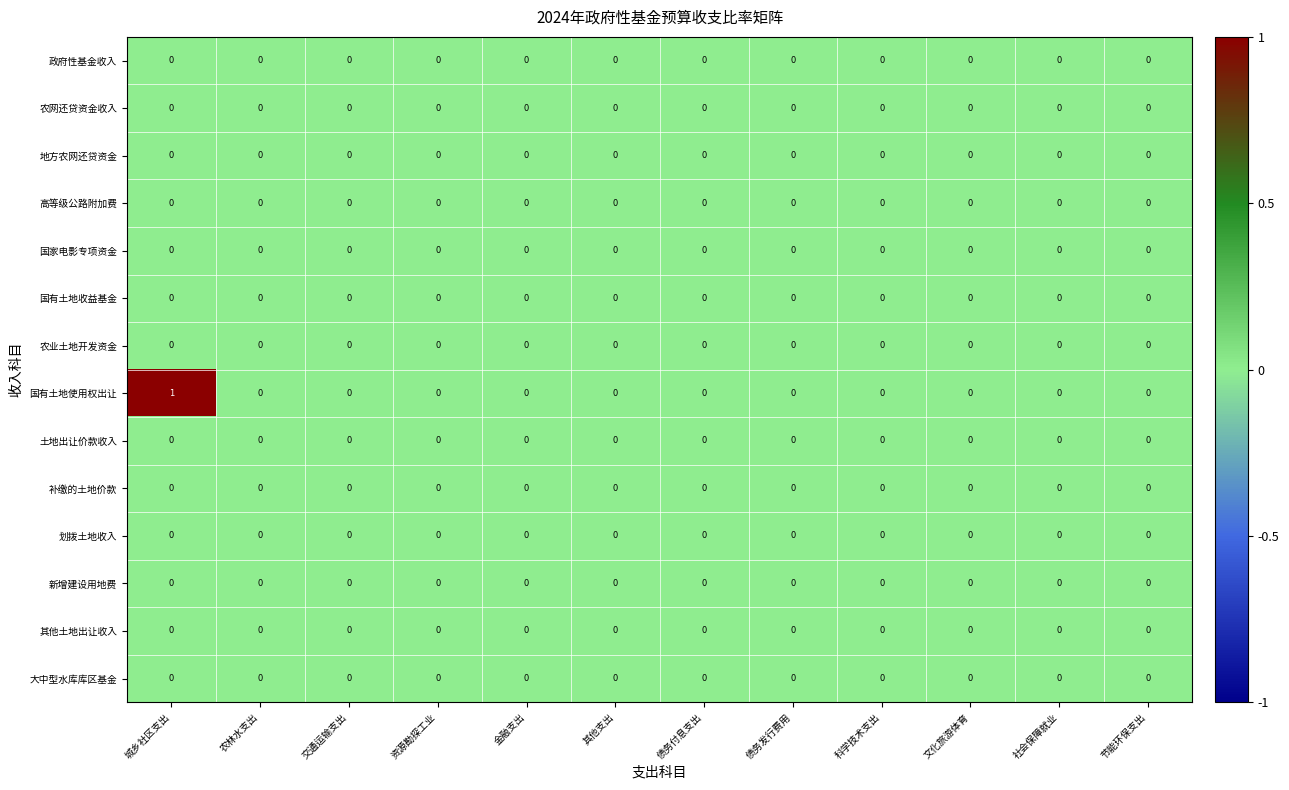

Which series has the largest total across all categories?

国有土地使用权出让